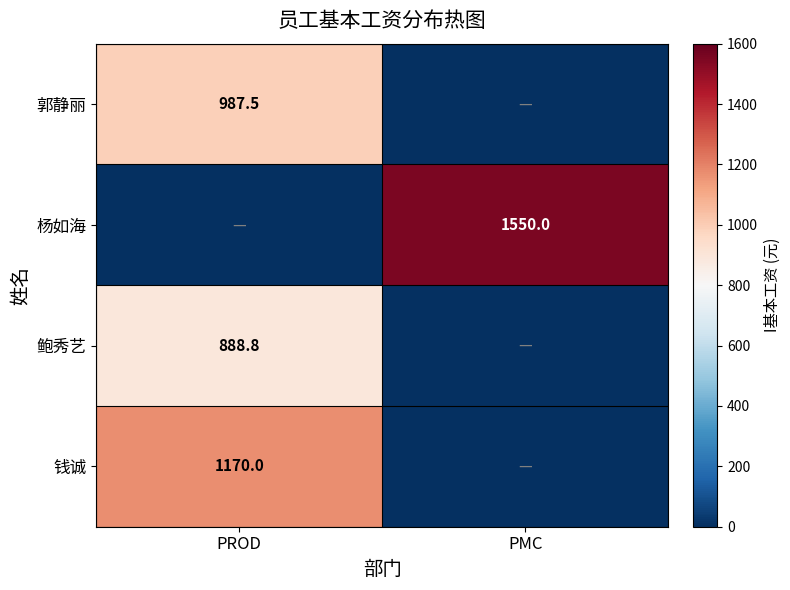

Which category has the lowest value across all series?

PMC